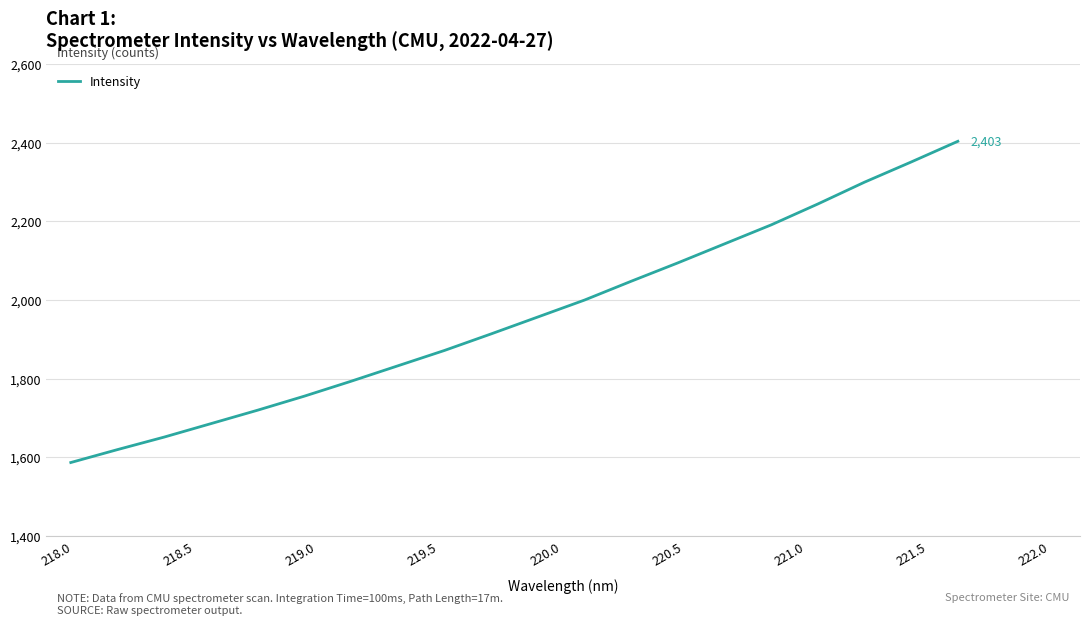

What is the difference between the maximum and minimum values?

816.7